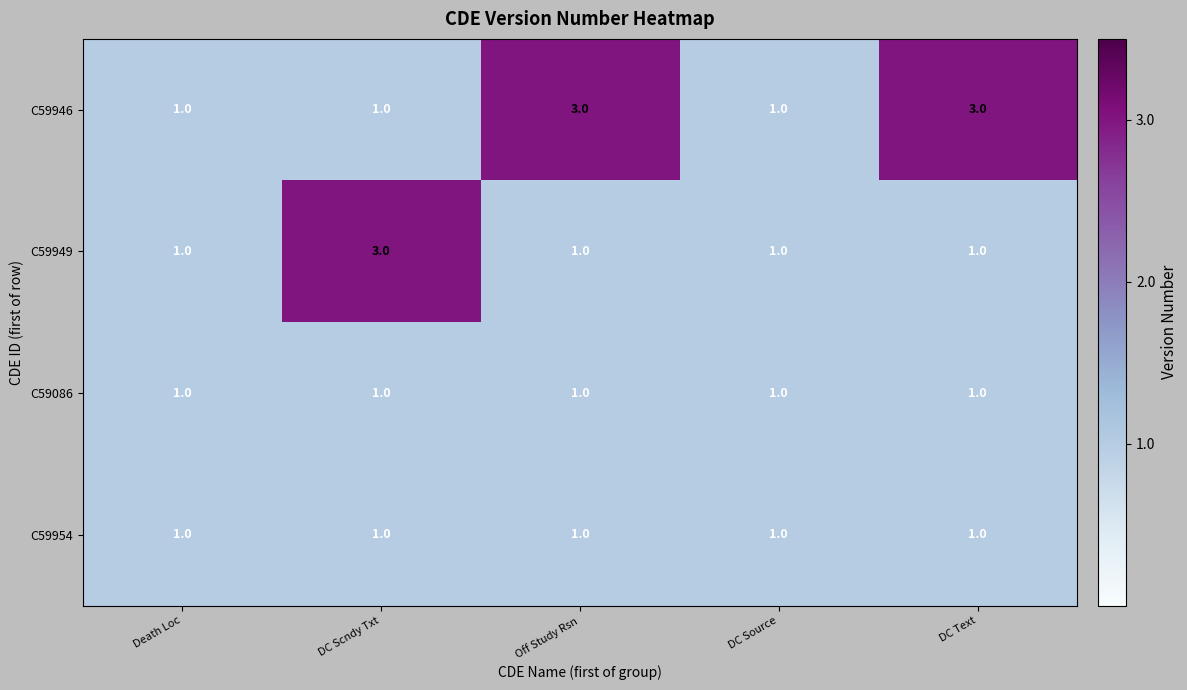

The value of C59954 at Off Study Rsn is 1. True or false?

True